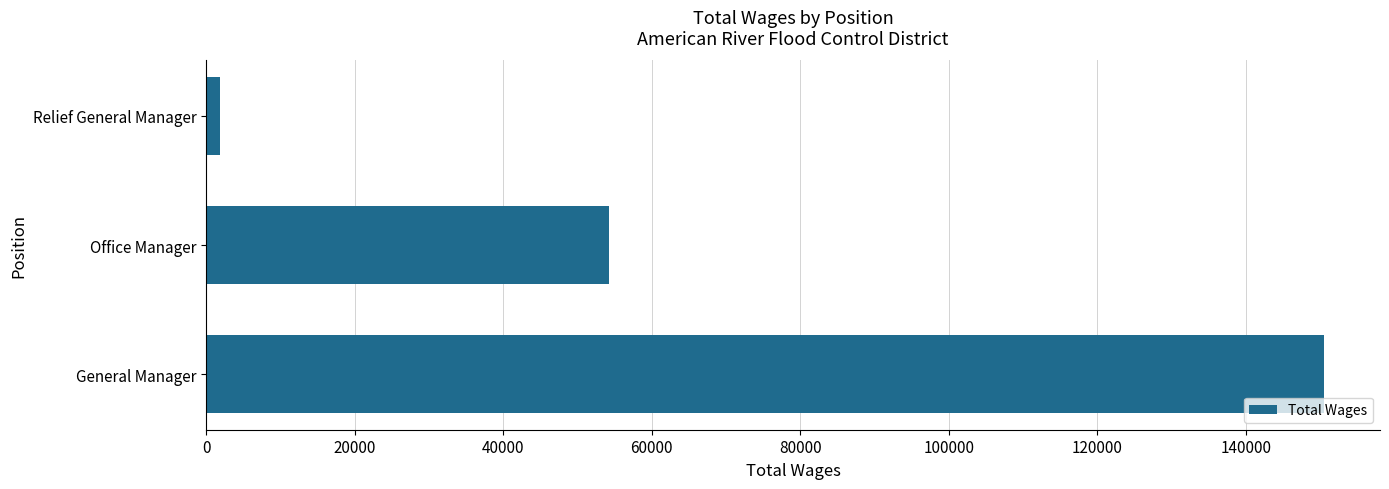

The chart shows a value of 90203 at Office Manager. True or false?

False